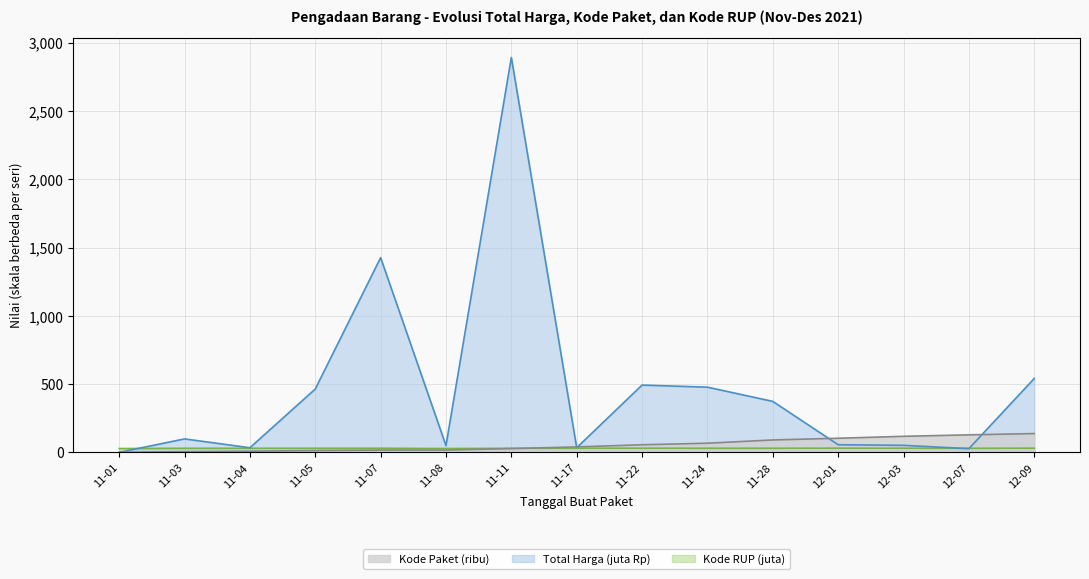

True or false: Total Harga has a value of 477.6 at 11-24.

True